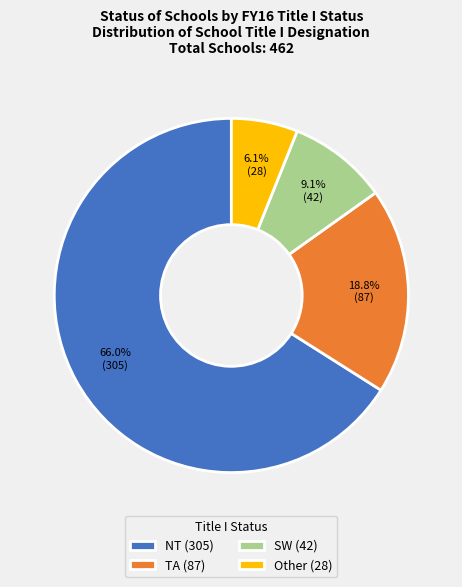

To the nearest percent, what is the combined percentage of Other and TA?

25%